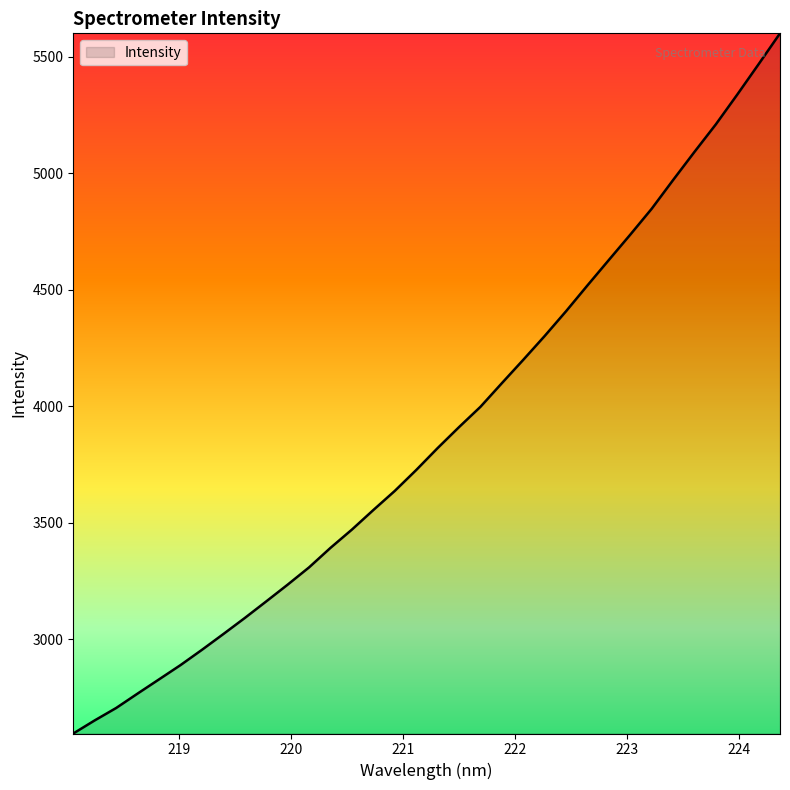

What is the difference between the maximum and second lowest values?

2947.7